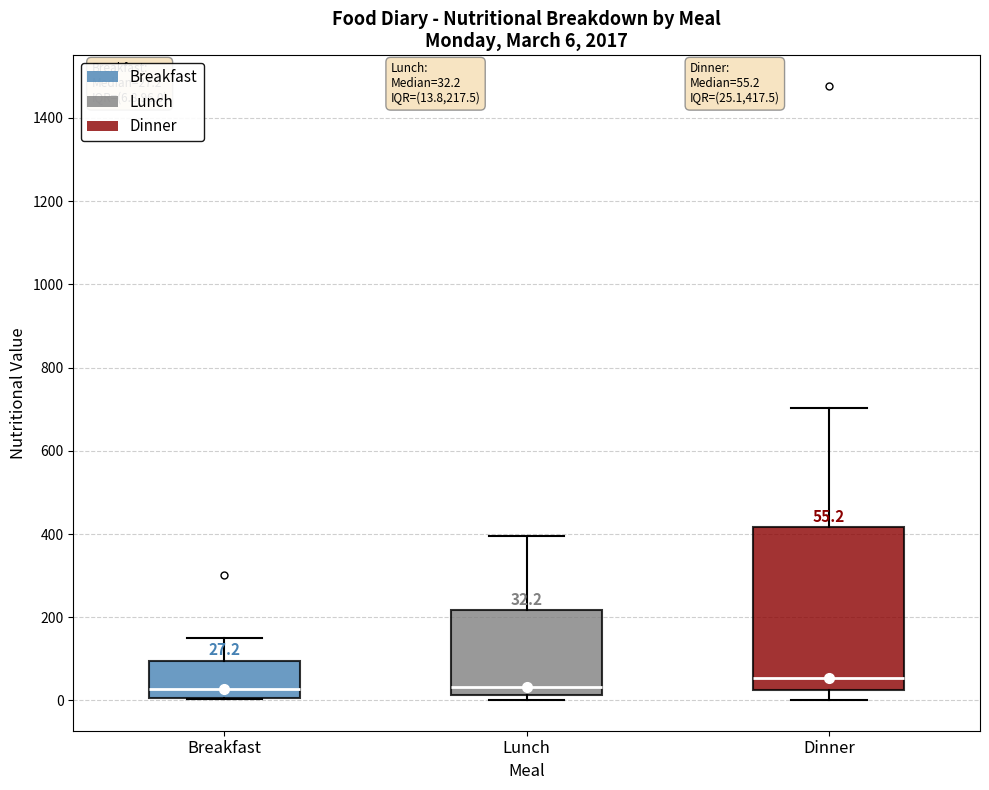

Which box is the tallest, from its lower edge to its upper edge?

Dinner